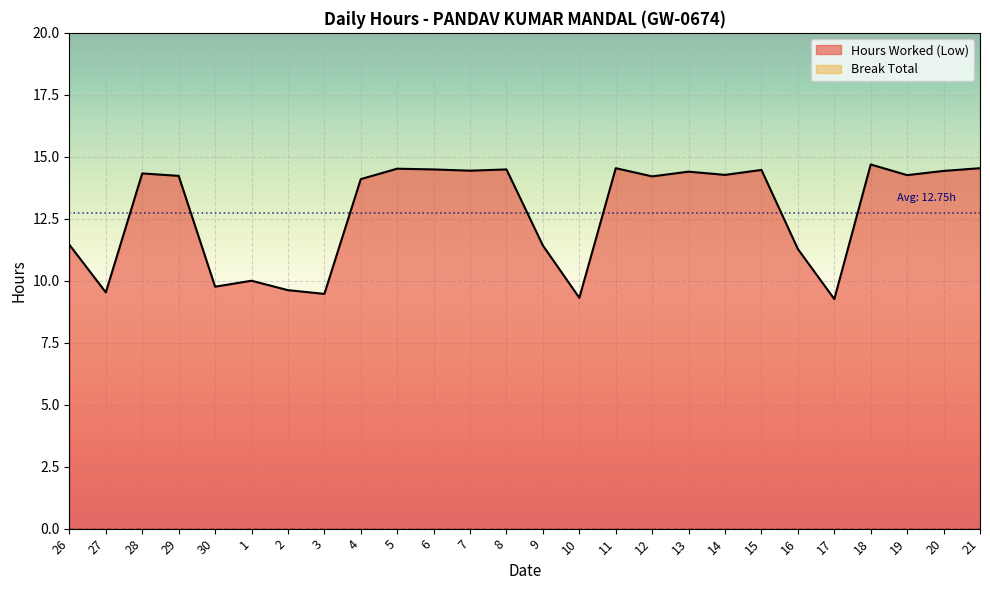

True or false: there are more than 2 points higher than both neighbors.

True